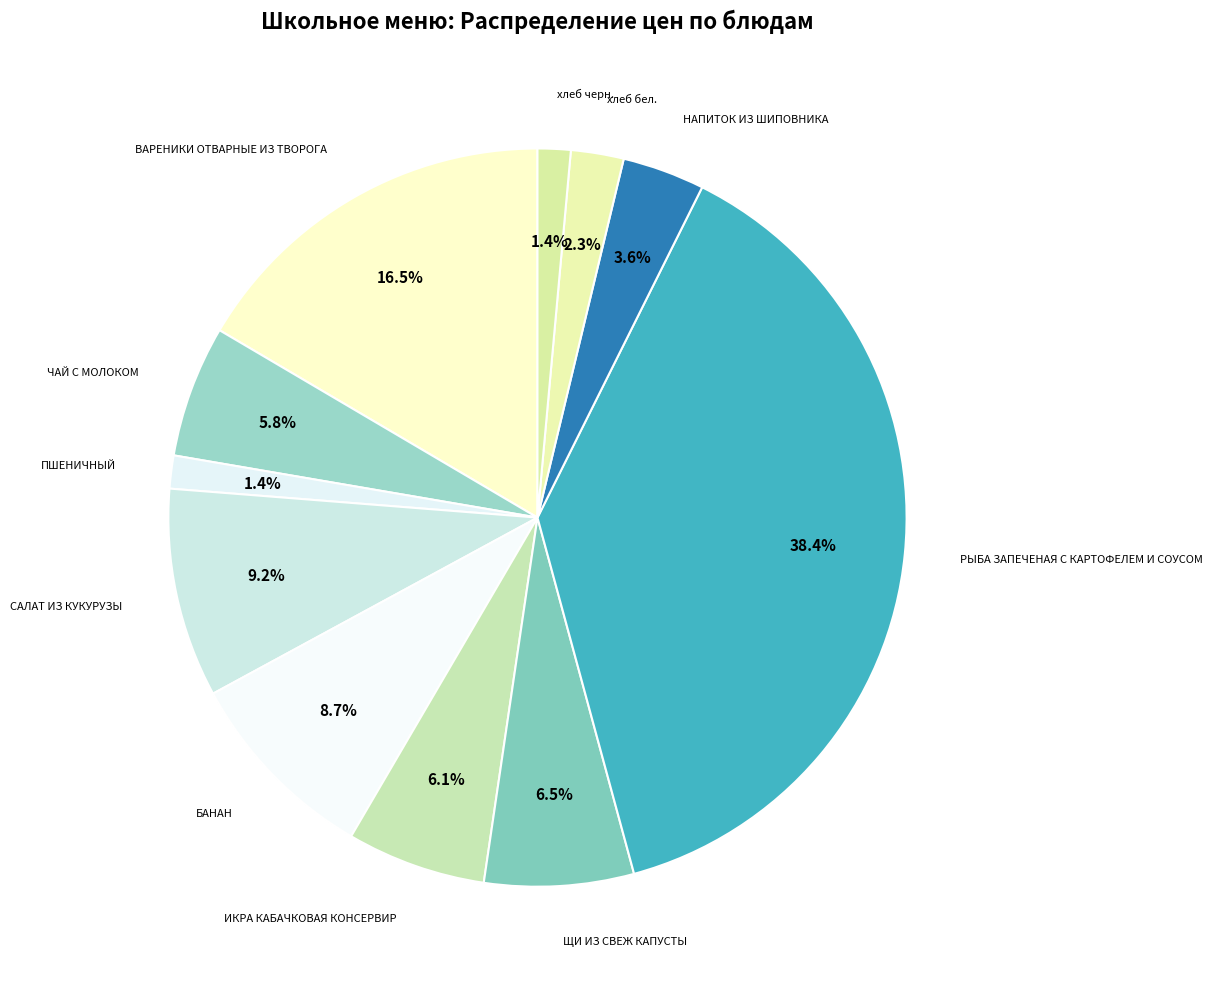

How many segments does this pie chart have?

11